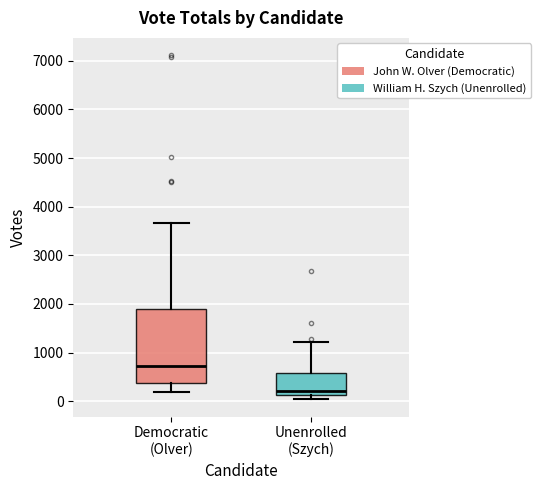

Where does the upper whisker of the box for Democratic (Olver) end on the y-axis? The values are not printed on the chart, so give them approximately, as read against the axis.

3700